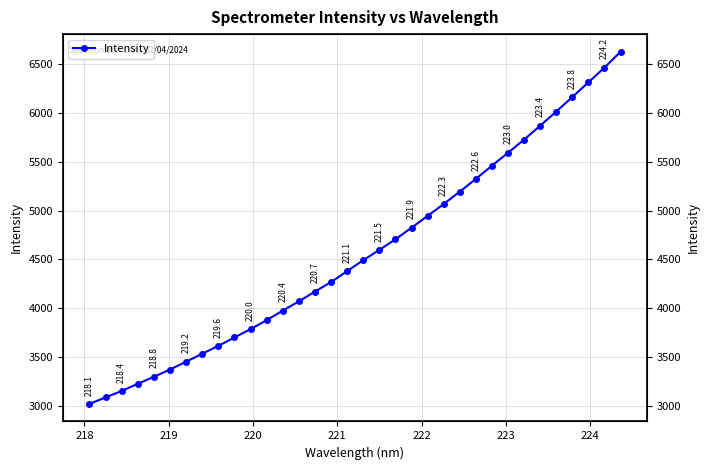

How many lines are shown in the chart?

1